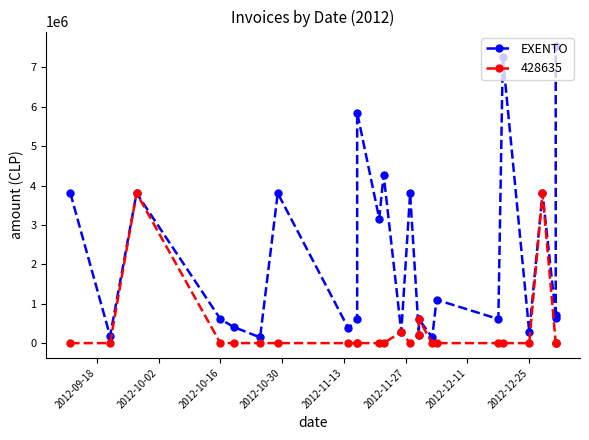

What is the average value?

2161376